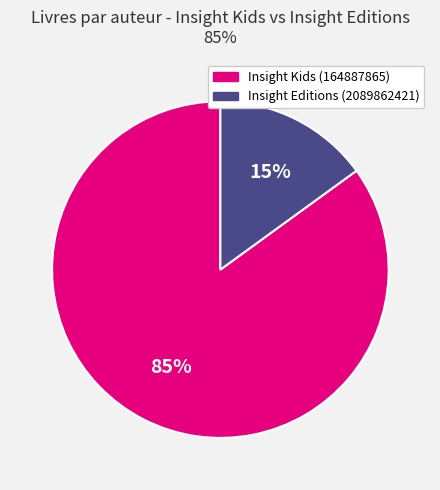

The Insight Editions (2089862421) slice represents 15% of the pie. True or false?

True